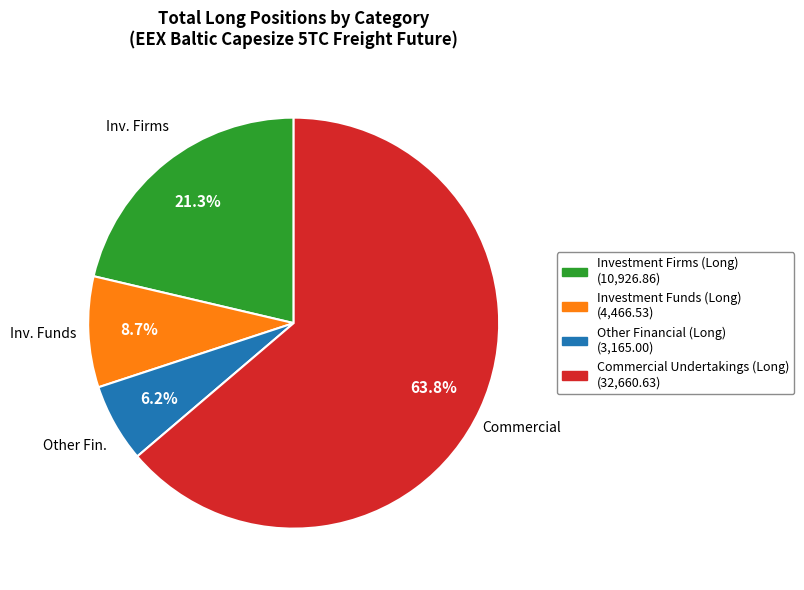

Which category has the biggest portion of the pie?

Commercial Undertakings (Long)